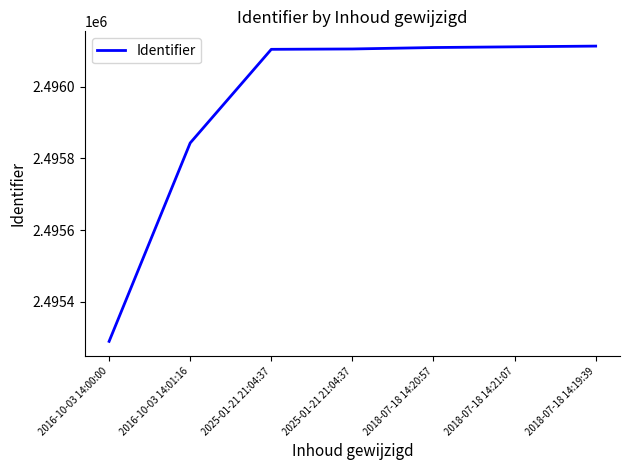

Does the chart have visible grid lines?

No